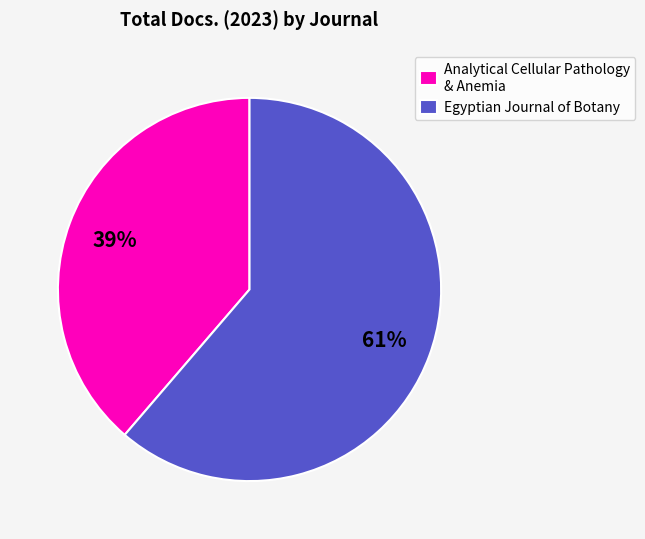

To the nearest percent, what is the average slice percentage?

50%